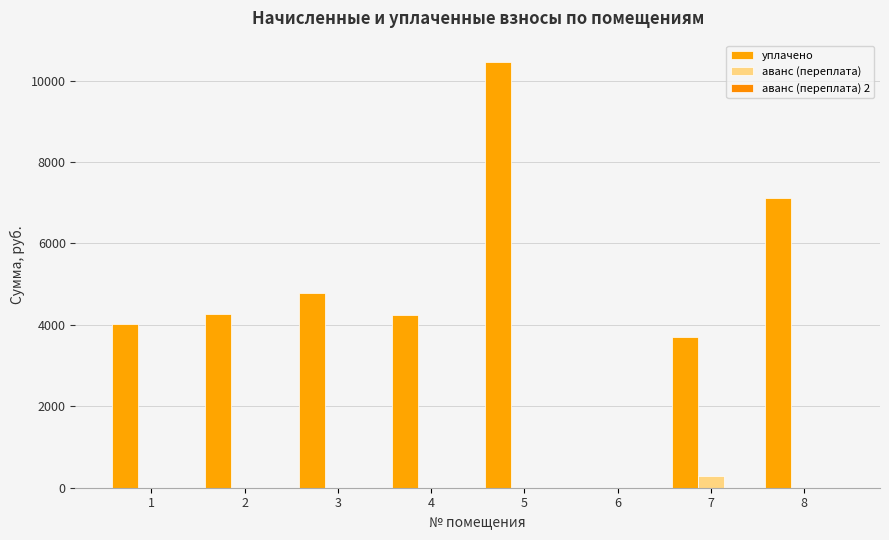

At how many categories does at least one series exceed 748?

7